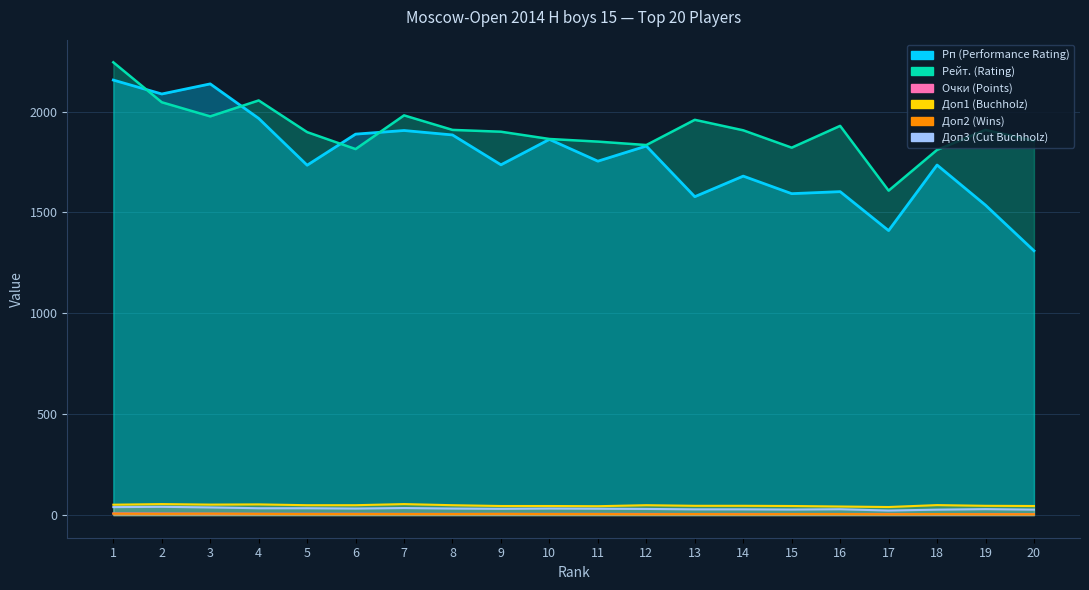

At which category does Доп3 (Cut Buchholz) reach its first local valley?

6